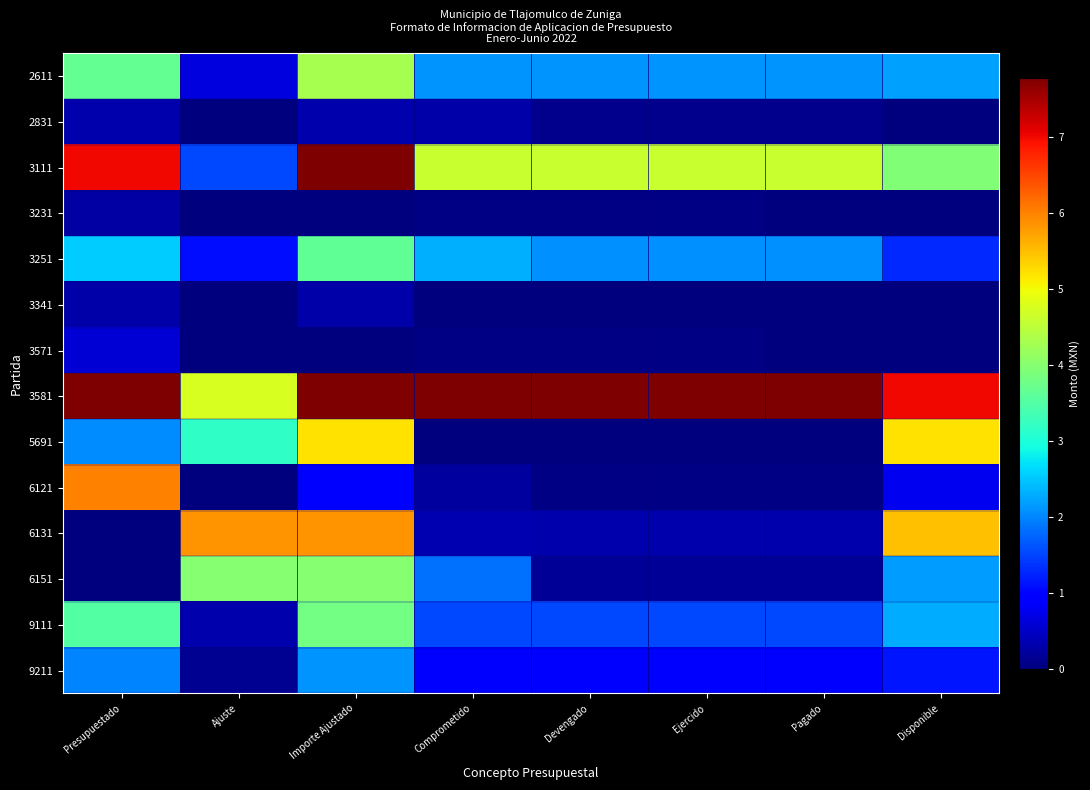

Rank the series by their maximum value, from highest to lowest.

3581, 3111, 6121, 6131, 5691, 2611, 6151, 9111, 3251, 9211, 3571, 2831, 3341, 3231